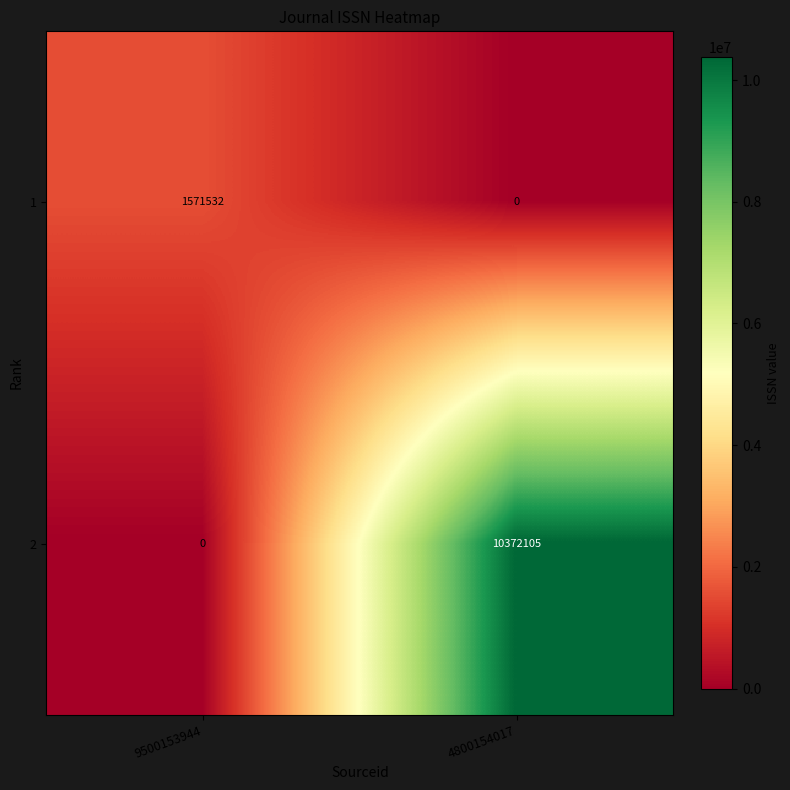

List the labels in order of 2 value, smallest first.

9500153944, 4800154017